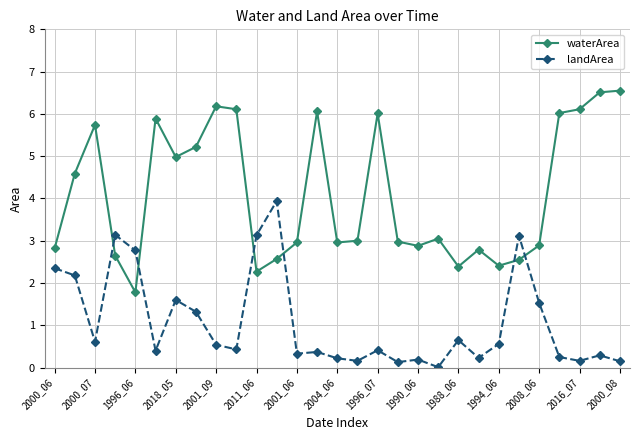

What are all the series names shown in the legend?

waterArea, landArea